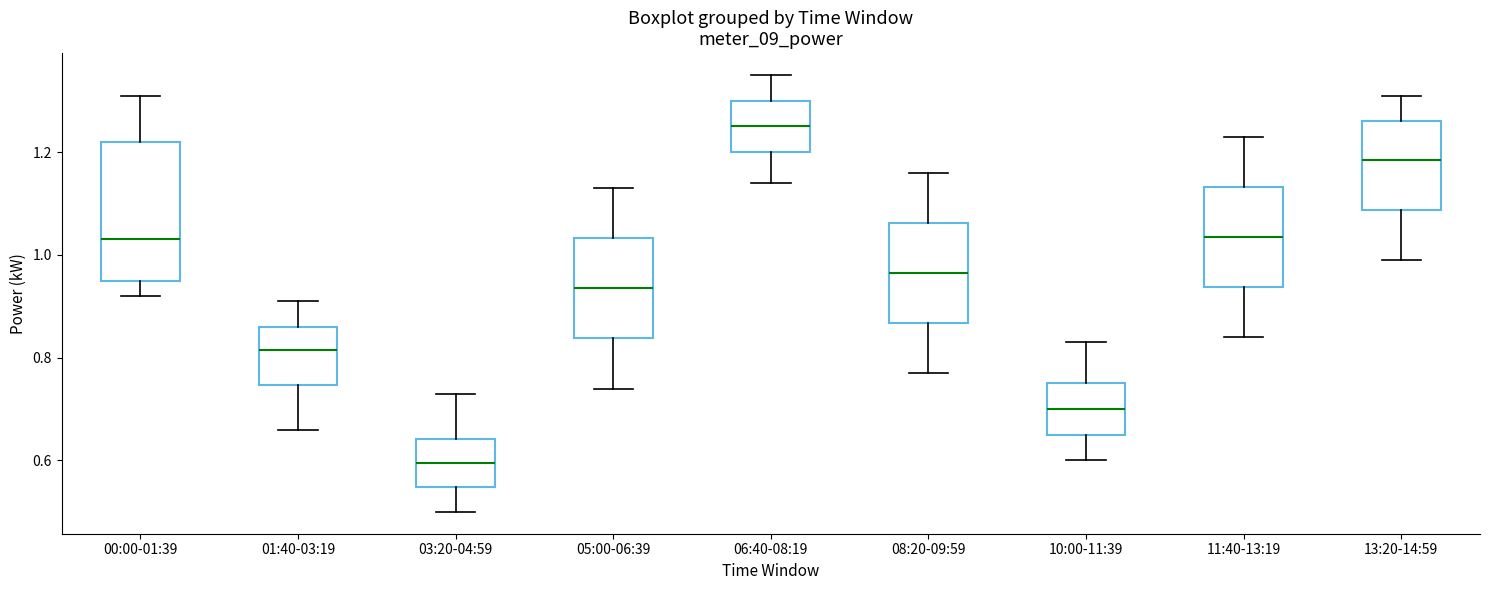

Where does the median line of the box for 05:00-06:39 sit on the y-axis? The values are not printed on the chart, so give them approximately, as read against the axis.

0.94